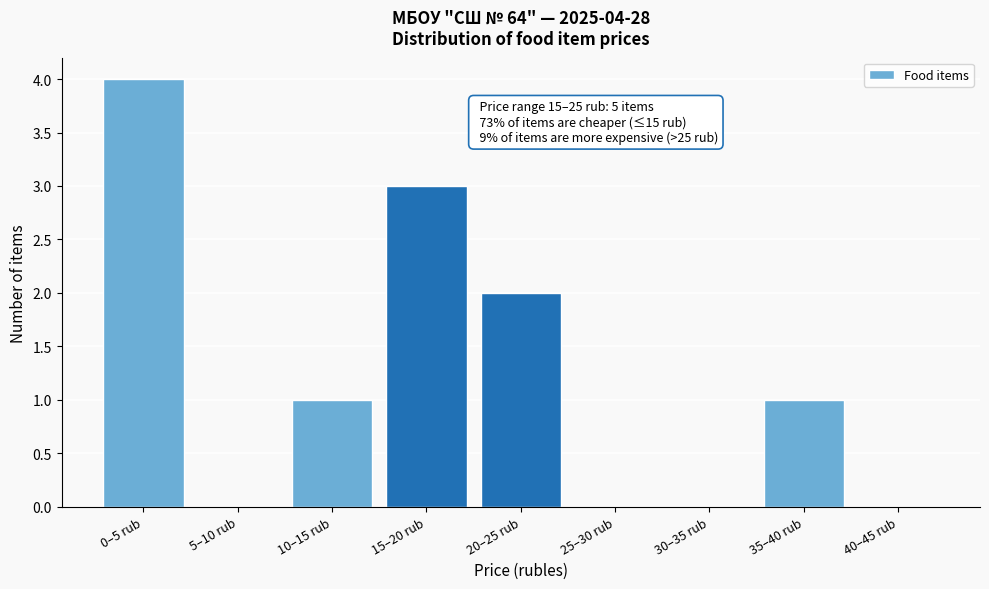

Reading left to right, extract all data points from this chart.

0–5 rub=4	5–10 rub=0	10–15 rub=1	15–20 rub=3	20–25 rub=2	25–30 rub=0	30–35 rub=0	35–40 rub=1	40–45 rub=0